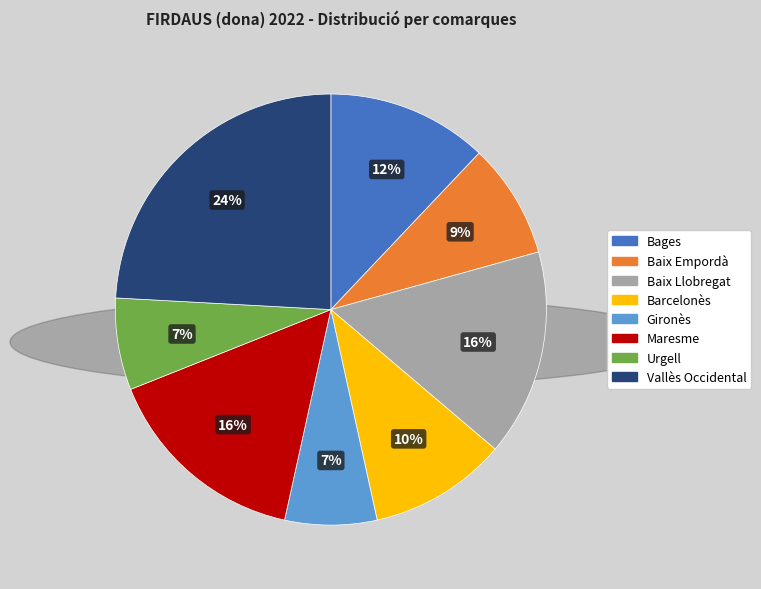

Does Gironès account for over 50% of the chart?

No